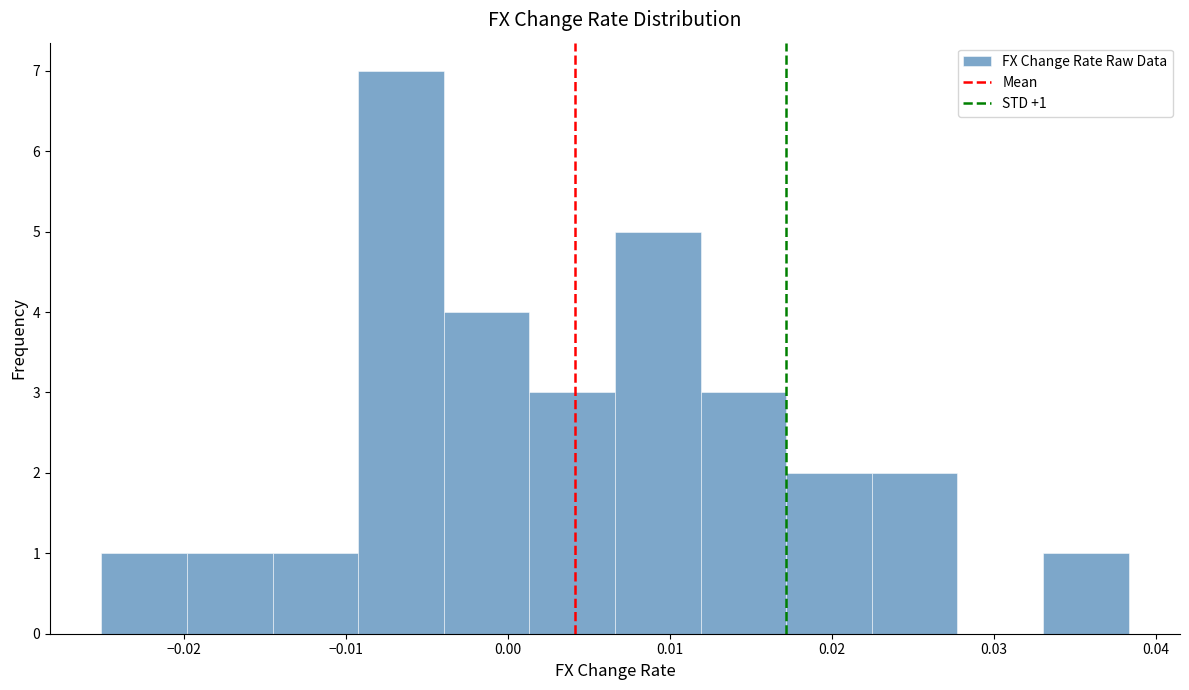

Over which range of the x-axis is the bar tallest?

-0.009 to -0.004